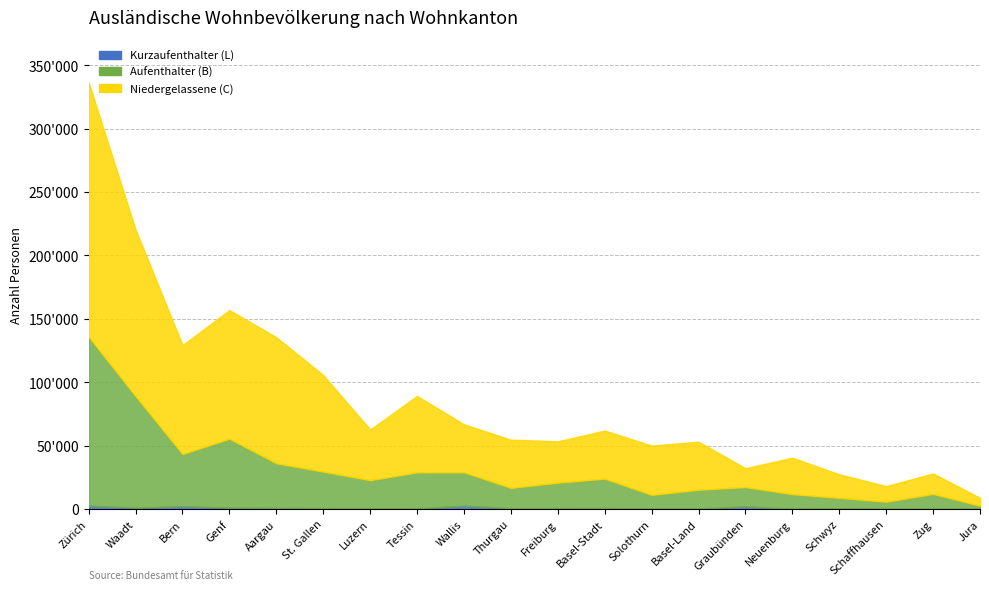

What is the label of the 17th point from the right?

Genf